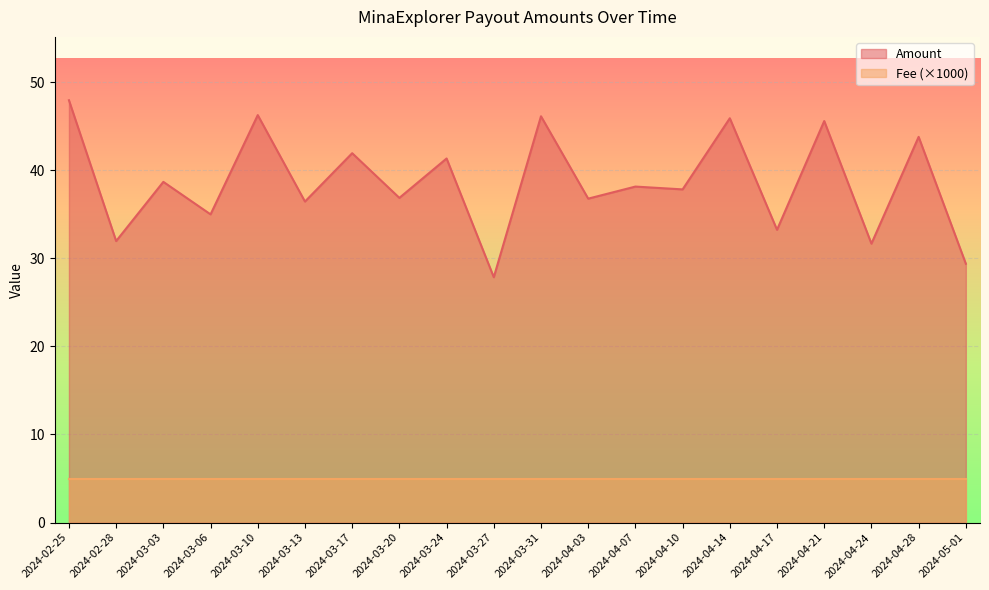

What is the total value across all series at 2024-03-20?

41.9